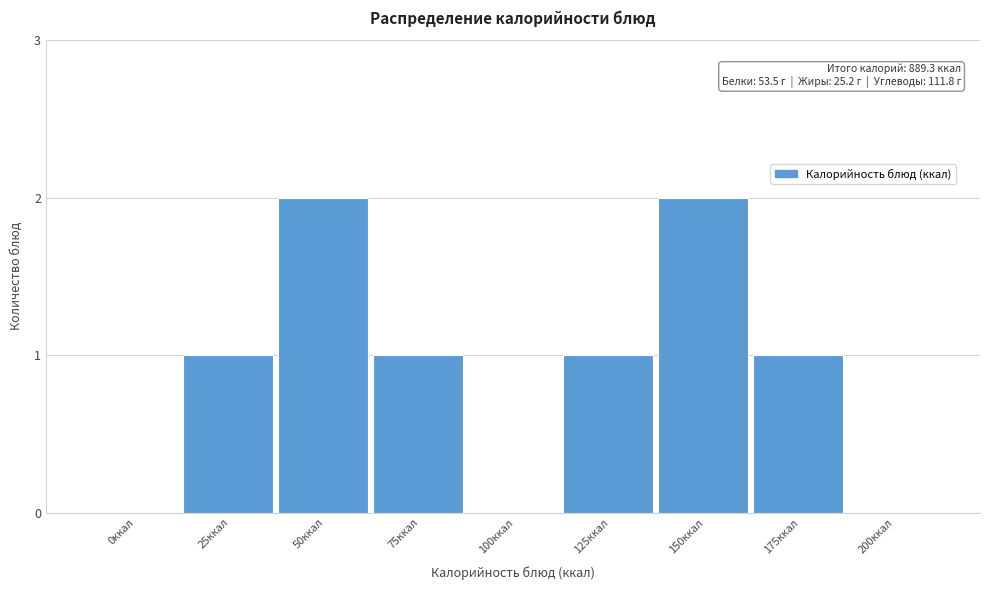

Reading left to right, extract all data points from this chart.

0ккал=0	25ккал=1	50ккал=2	75ккал=1	100ккал=0	125ккал=1	150ккал=2	175ккал=1	200ккал=0